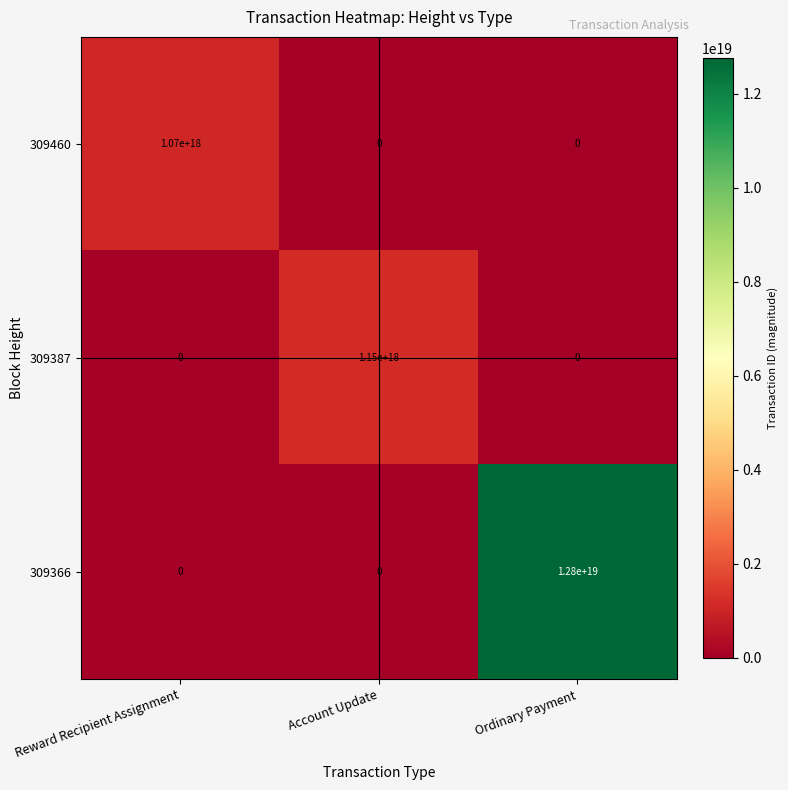

True or false: 309460 has a value of 0 at Account Update.

True